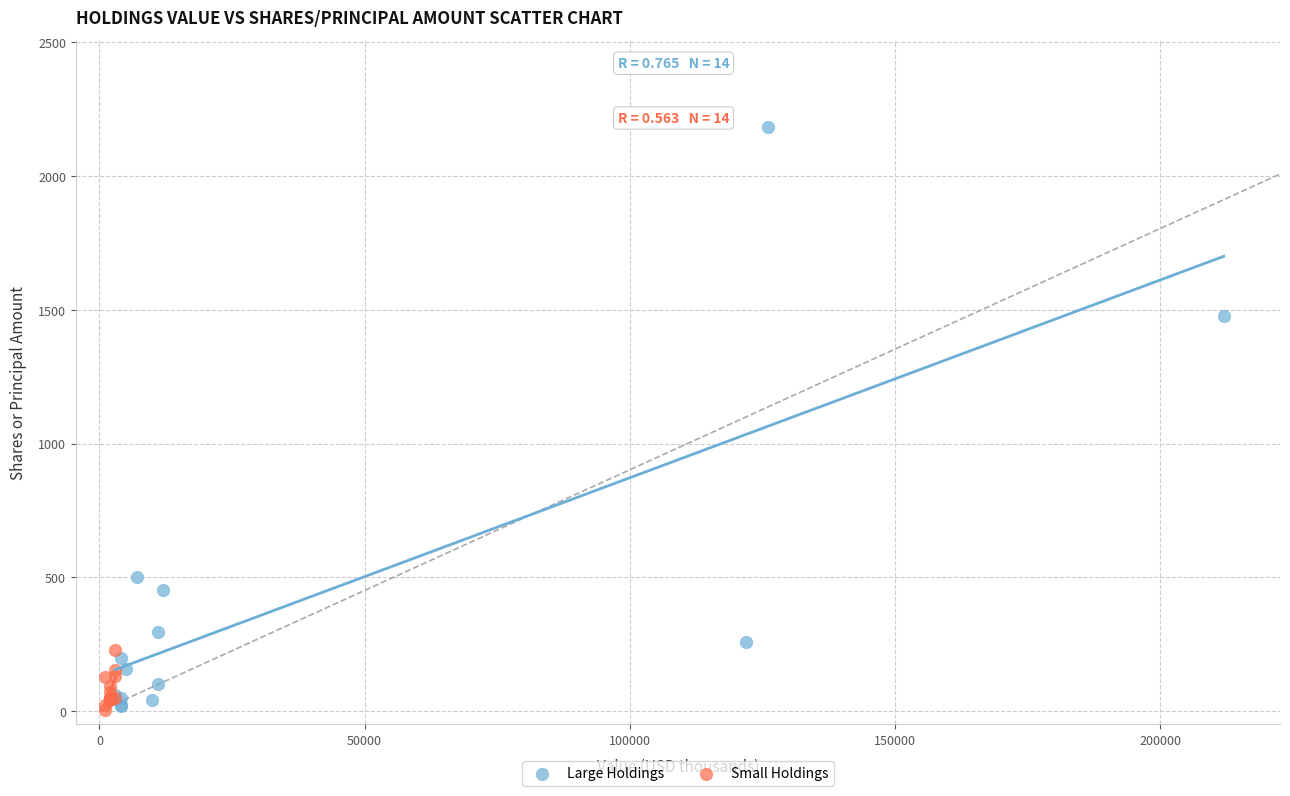

Which series has the largest Y range (max minus min)?

Large Holdings